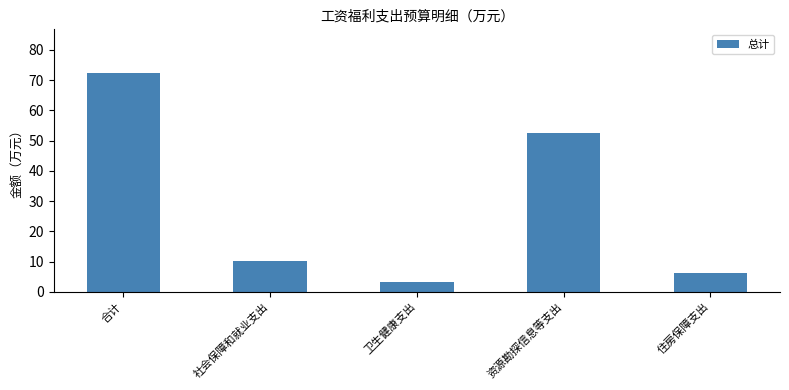

What is the label of the 3rd bar from the left?

卫生健康支出